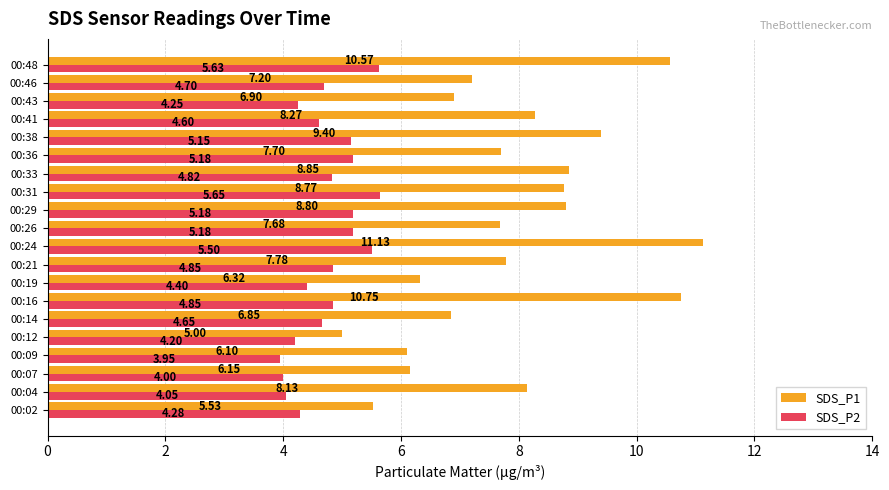

Which category has the highest value across all series?

00:24